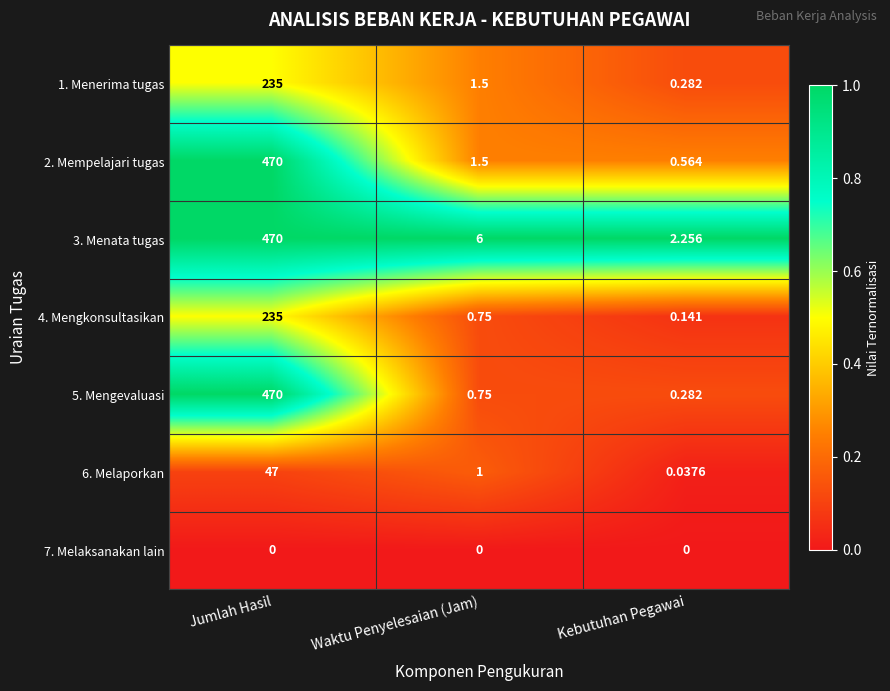

What is the total value across all series at Waktu Penyelesaian (Jam)?

11.5